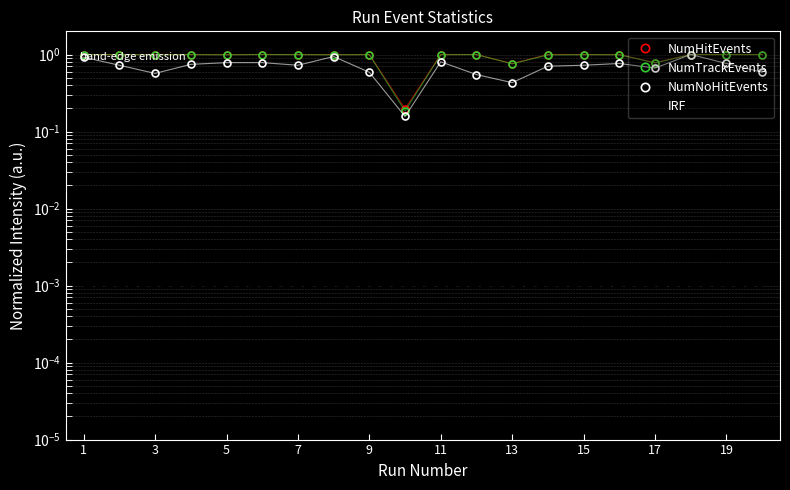

Reading left to right, what are all the values shown in this chart?

NumHitEvents: 1.0	1.0	1.0	1.0	1.0	1.0	1.0	1.0	1.0	0.2	1.0	1.0	0.8	1.0	1.0	1.0	0.8	1.0	1.0	1.0
NumTrackEvents: 1.0	1.0	1.0	1.0	1.0	1.0	1.0	1.0	1.0	0.2	1.0	1.0	0.8	1.0	1.0	1.0	0.8	1.0	1.0	1.0
NumNoHitEvents: 0.9	0.7	0.6	0.7	0.8	0.8	0.7	0.9	0.6	0.2	0.8	0.5	0.4	0.7	0.7	0.8	0.7	1.0	0.8	0.6
IRF: 0.0	0.0	0.0	0.0	0.0	0.0	0.0	0.0	0.0	0.0	0.0	0.0	0.0	0.0	0.0	0.0	0.0	0.0	0.0	0.0